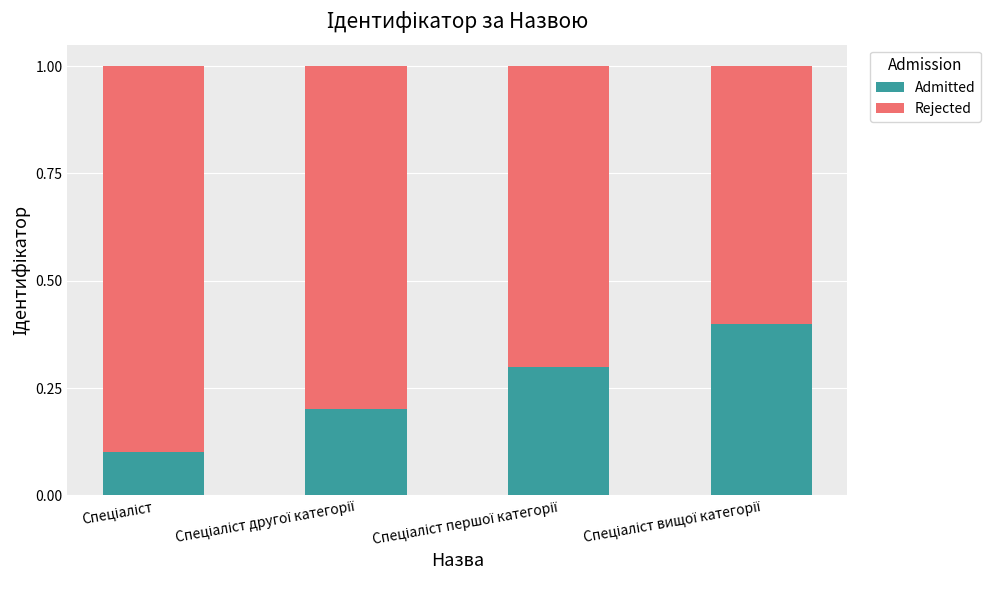

What is the sum of all Admitted values?

1.0